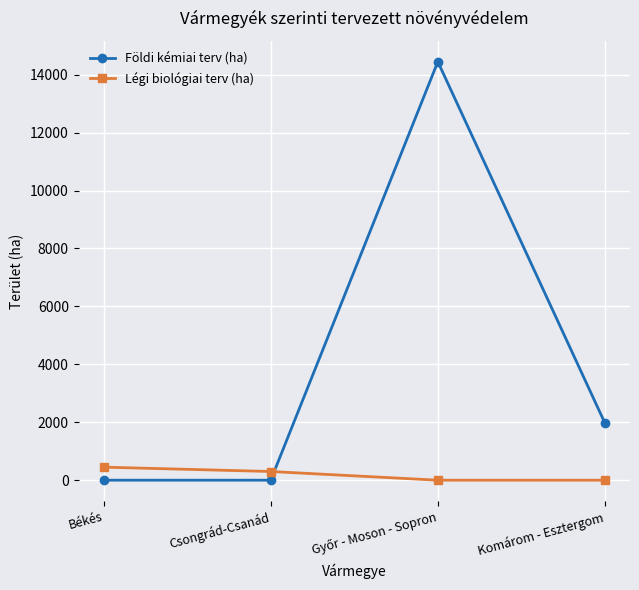

Is it true that Földi kémiai terv (ha) equals 1970 at Komárom - Esztergom?

True